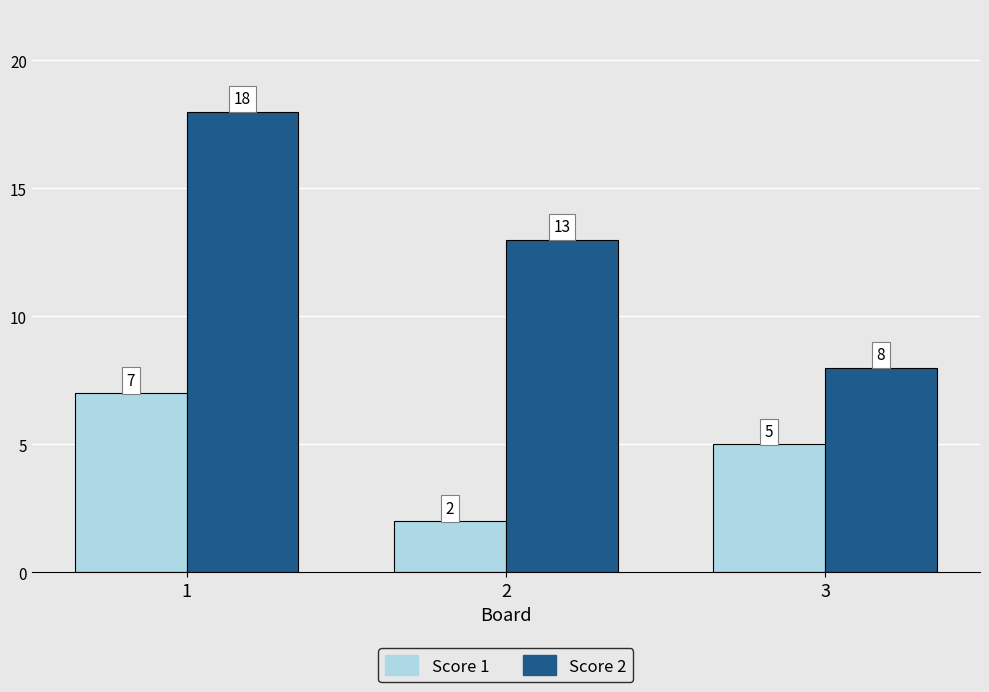

Is it true that Score 1 equals 7 at 1?

True